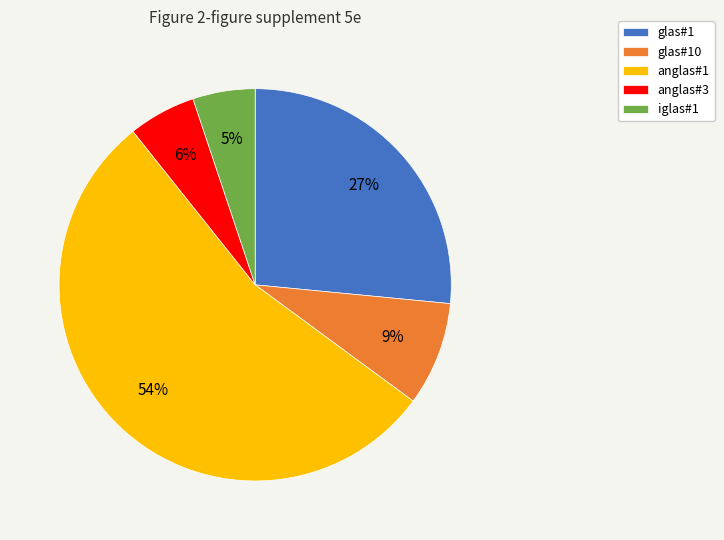

Which has a higher value, glas#10 or anglas#3?

glas#10